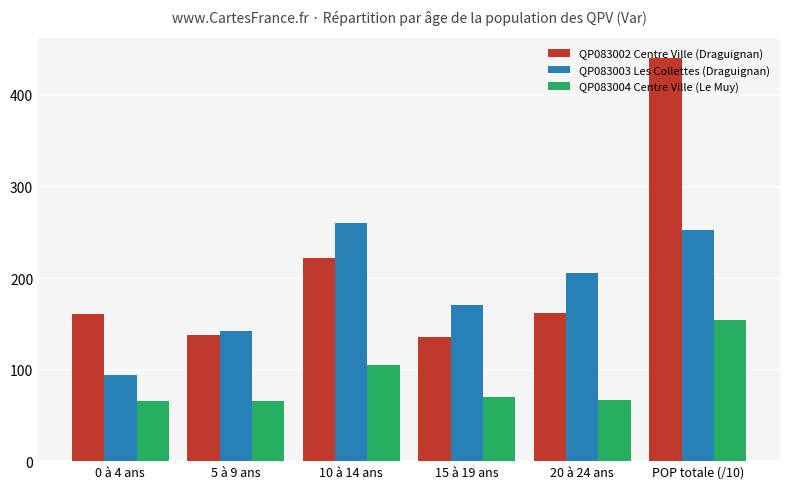

At which category is the sum across all series the highest?

POP totale (/10)